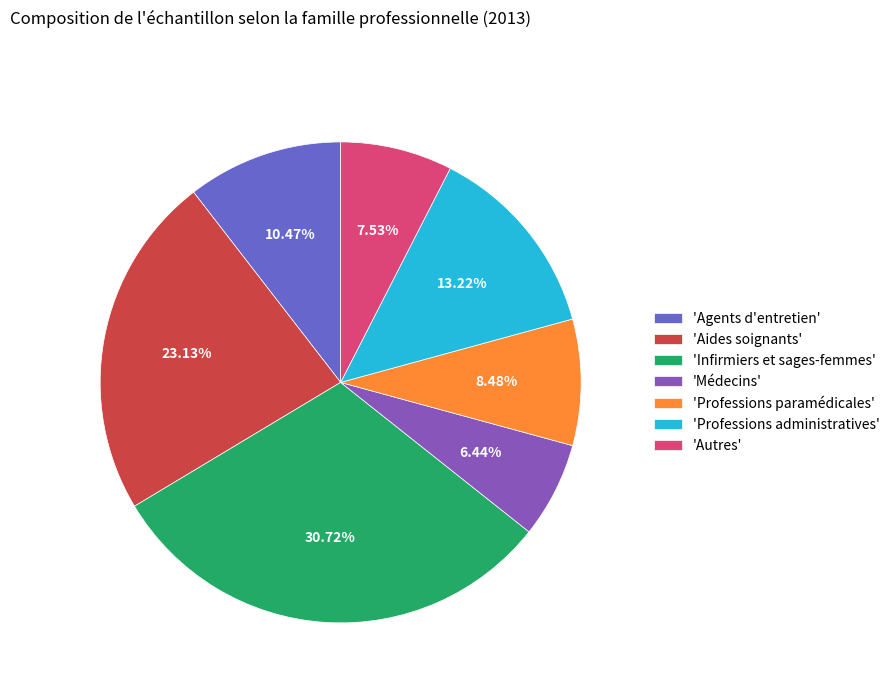

Is there a majority slice in this chart?

No